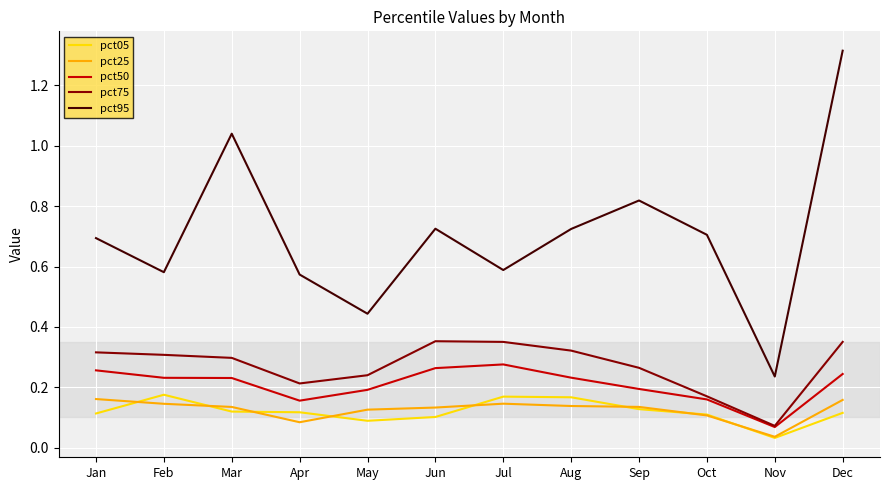

Is the value of pct05 at Sep greater than the value of pct50 at May?

No